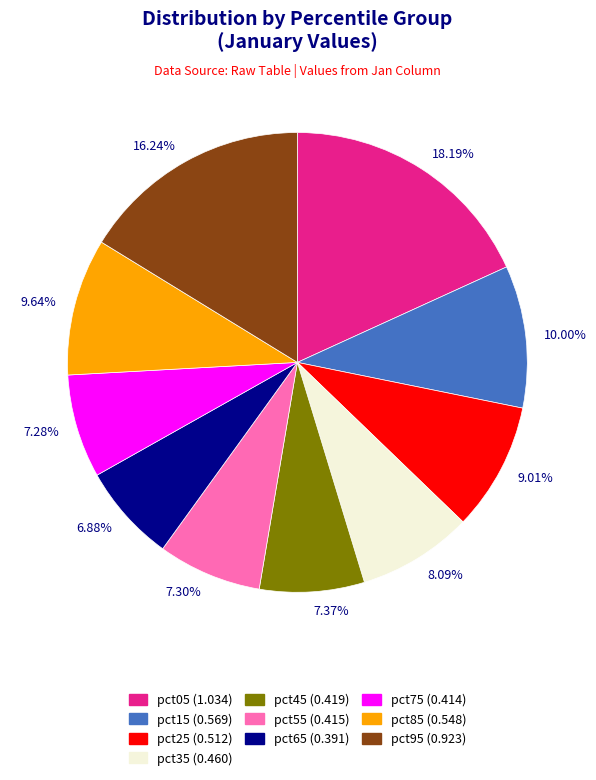

Does any single category account for the majority?

No